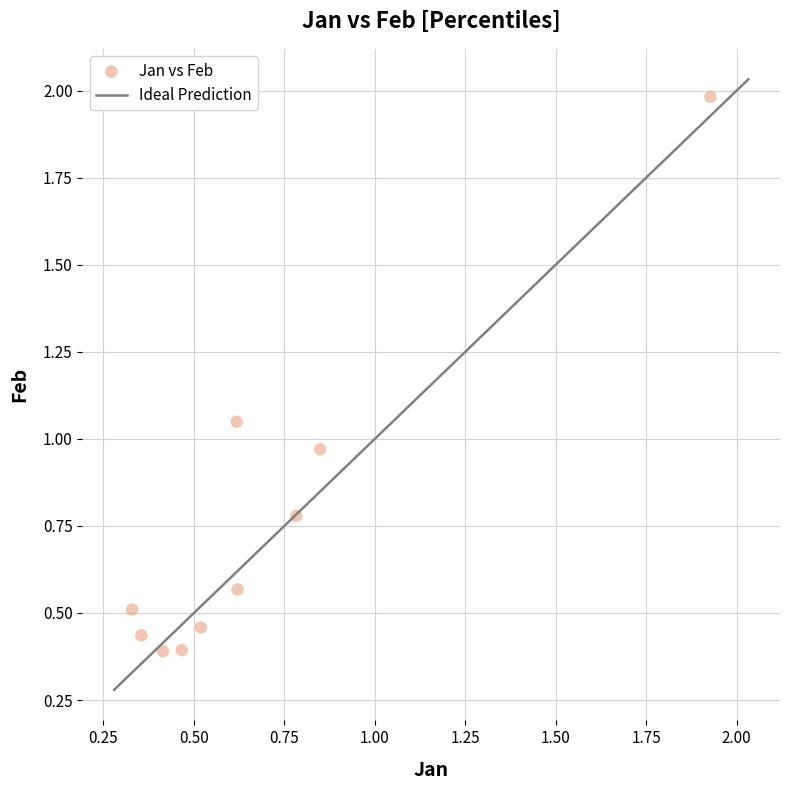

What is the range of Y values (max minus min)?

1.6